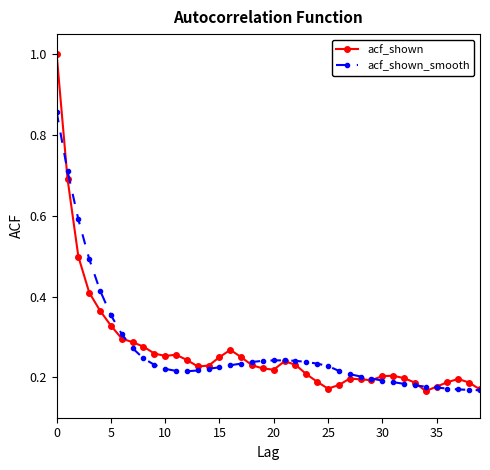

List the series in order of their peak value, highest first.

acf_shown, acf_shown_smooth